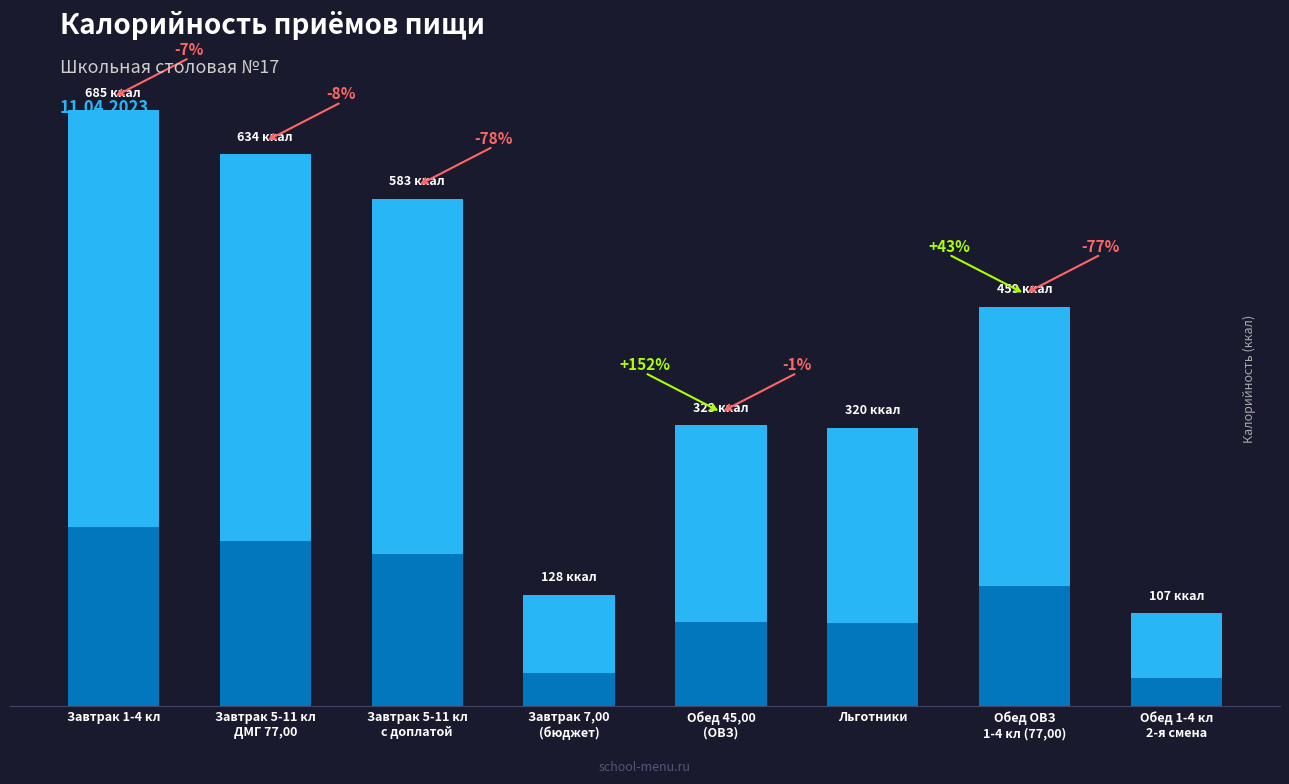

What is the change in value from Завтрак 5-11 кл
с доплатой to Обед ОВЗ
1-4 кл (77,00)?

-124